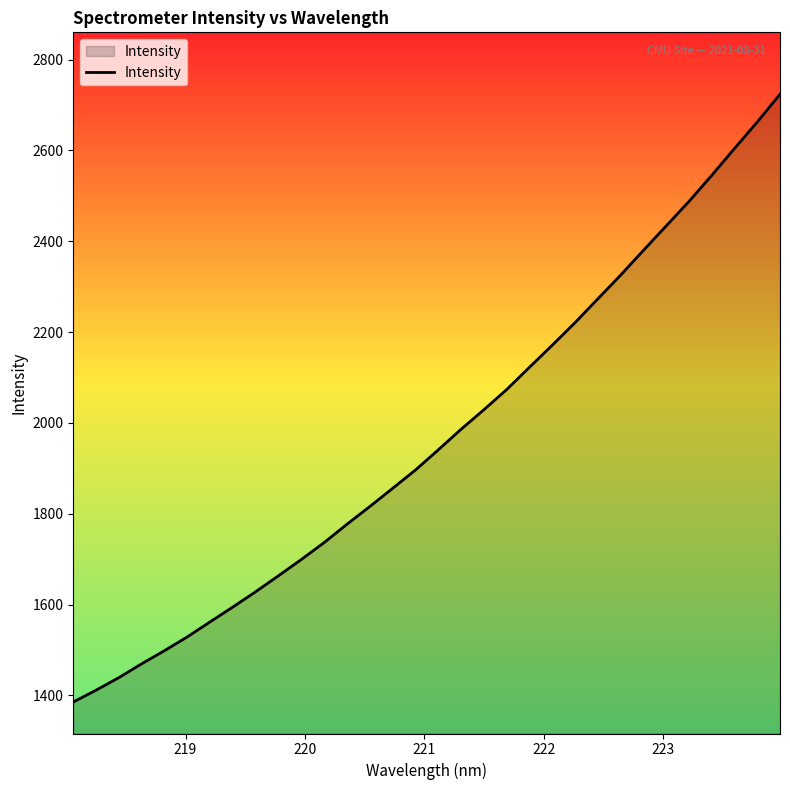

What is the smallest value displayed?

1385.6